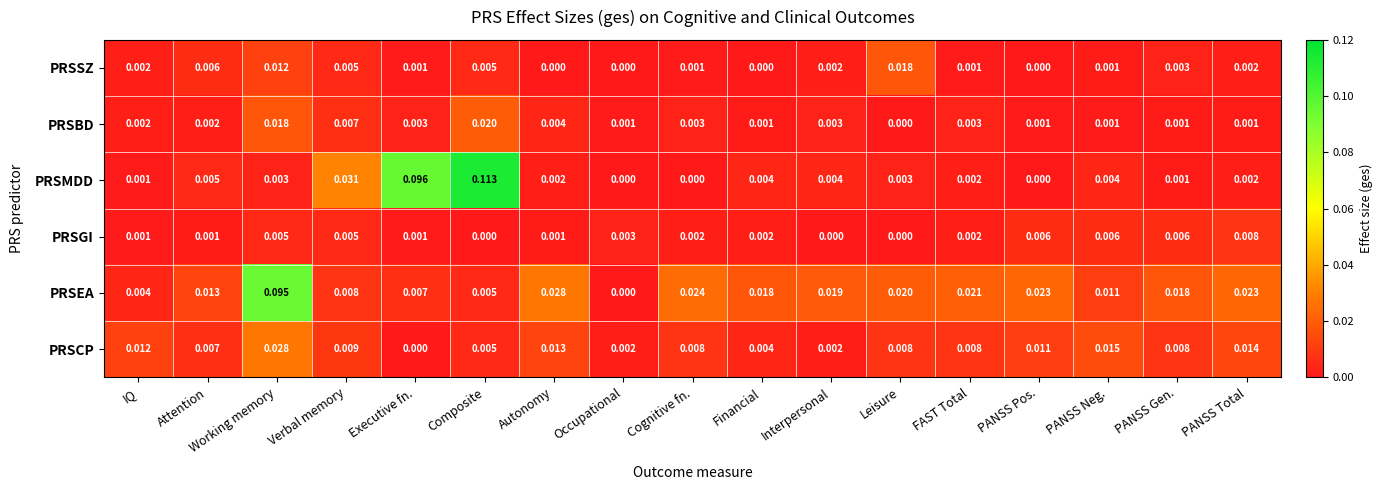

Between Working memory and Cognitive fn., which series saw the biggest shift?

PRSEA